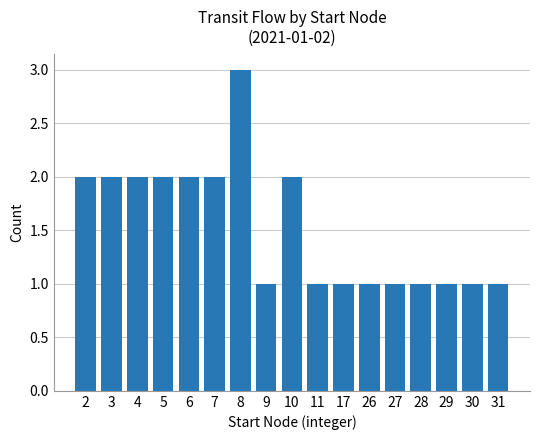

What is the average value?

2